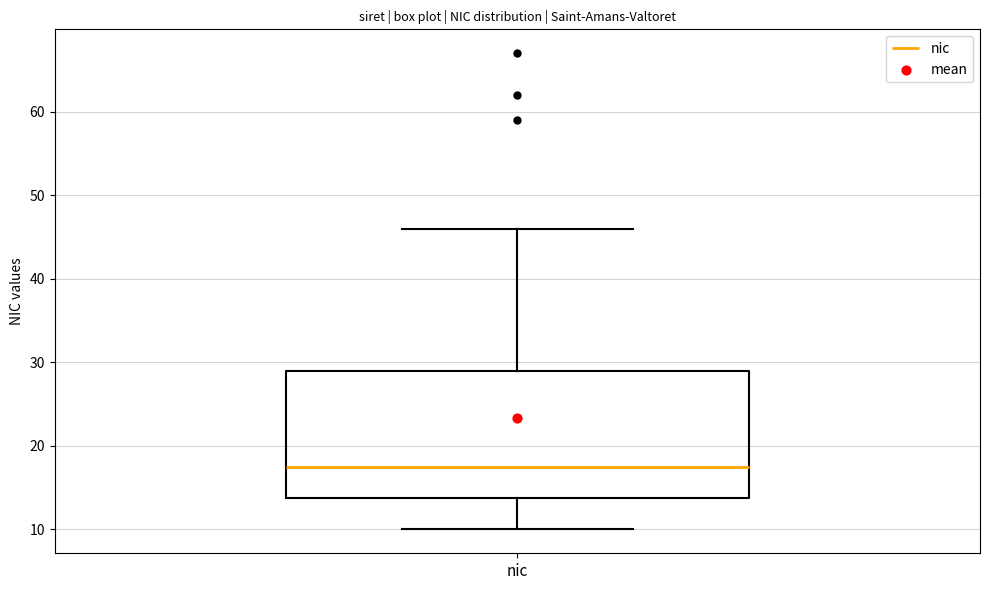

Where is the lower edge of the box for nic on the y-axis? The values are not printed on the chart, so give them approximately, as read against the axis.

14